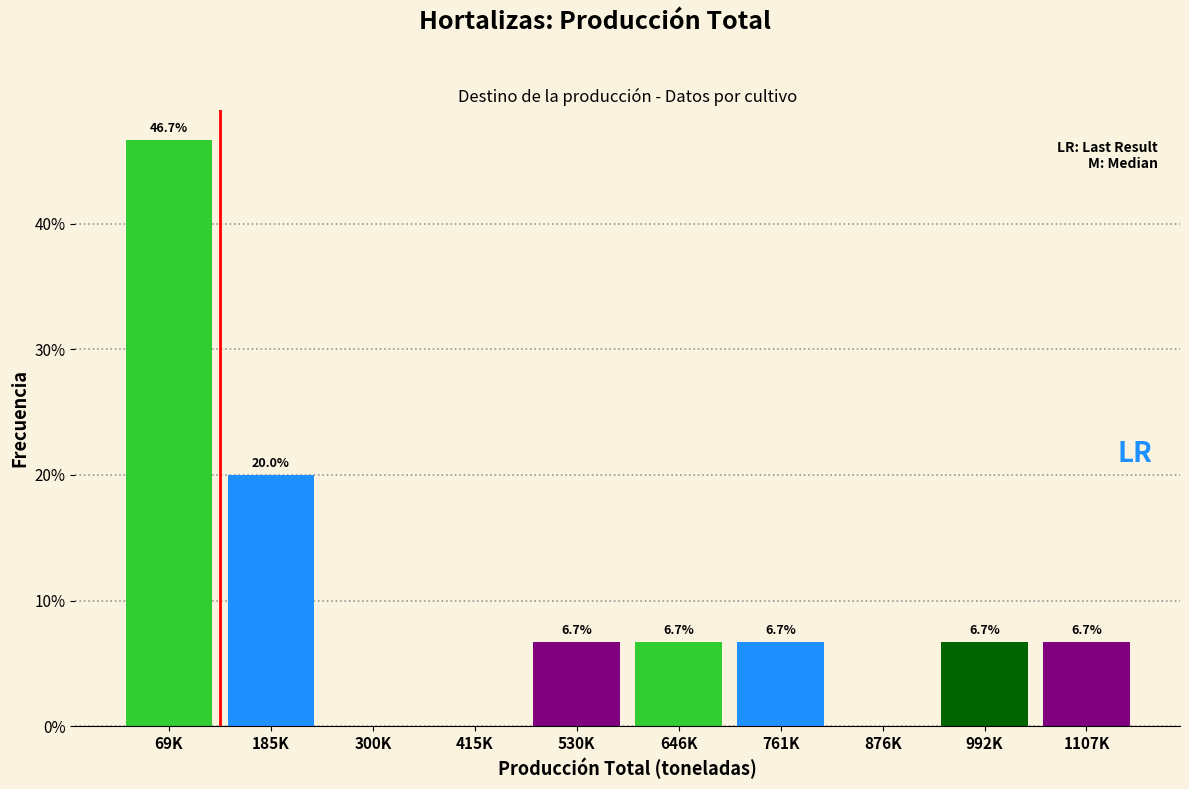

Reading right to left, transcribe all the data shown in this chart.

1107K=6.7	992K=6.7	876K=0.0	761K=6.7	646K=6.7	530K=6.7	415K=0.0	300K=0.0	185K=20.0	69K=46.7